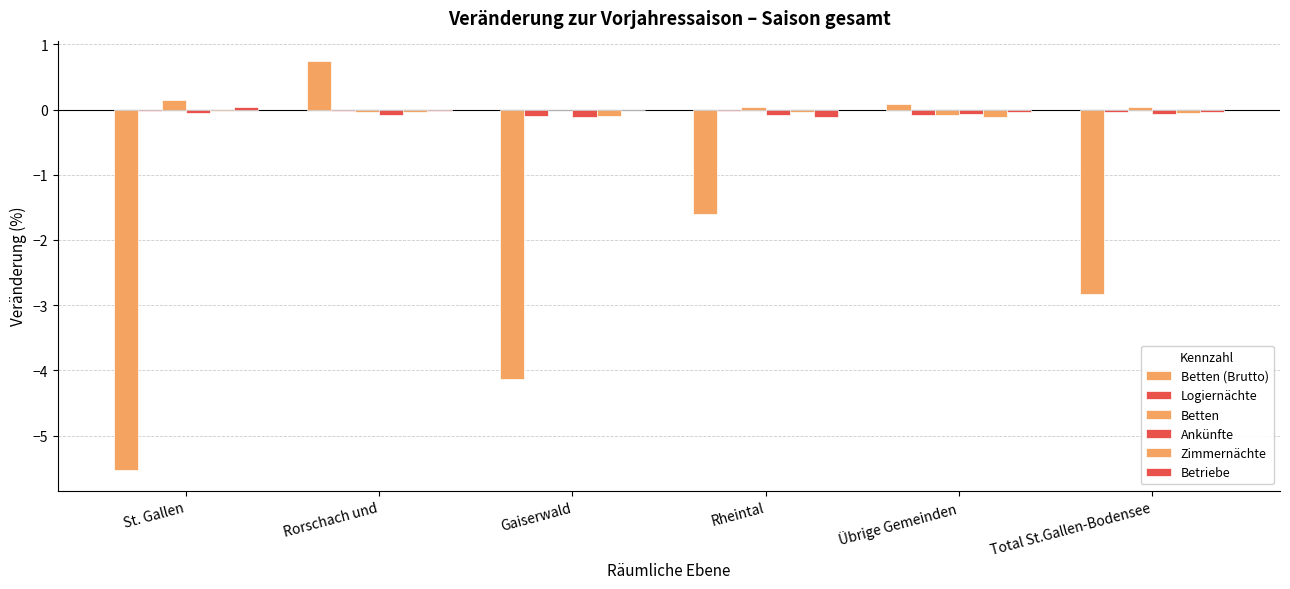

Are the bars grouped side by side (vs. stacked)?

Yes